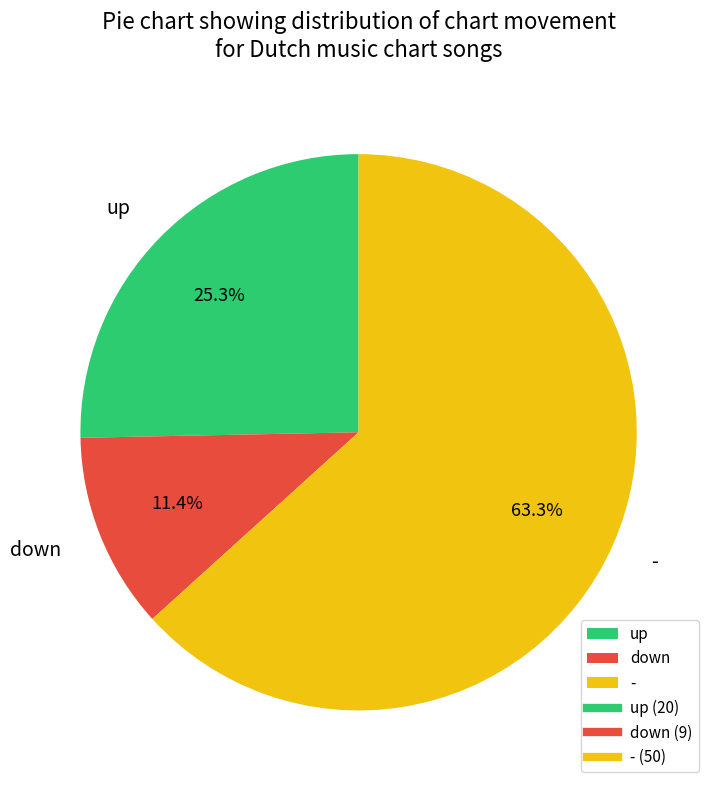

How many segments does this pie chart have?

3